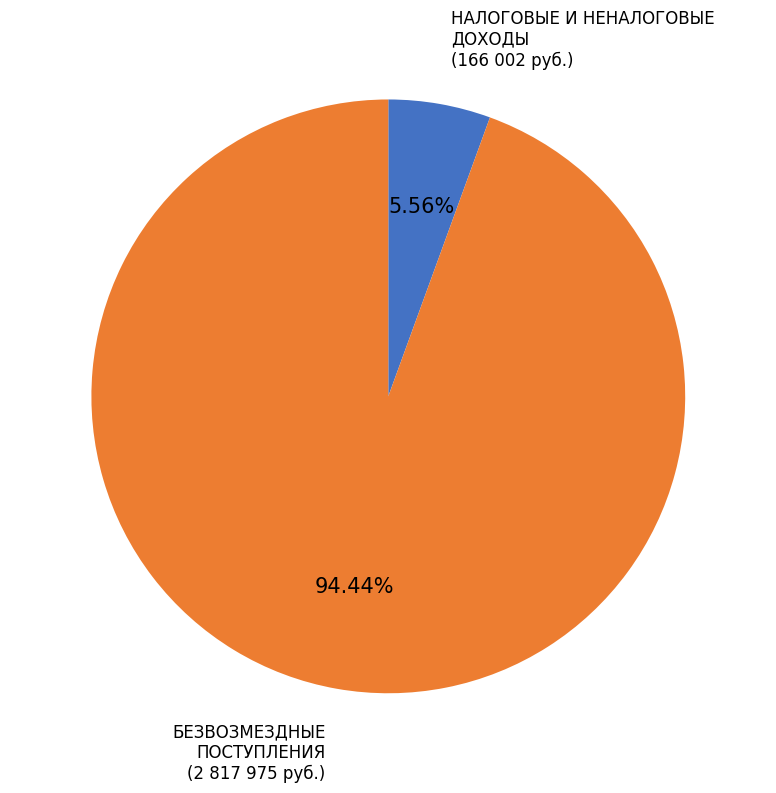

Does БЕЗВОЗМЕЗДНЫЕ ПОСТУПЛЕНИЯ account for over 50% of the chart?

Yes